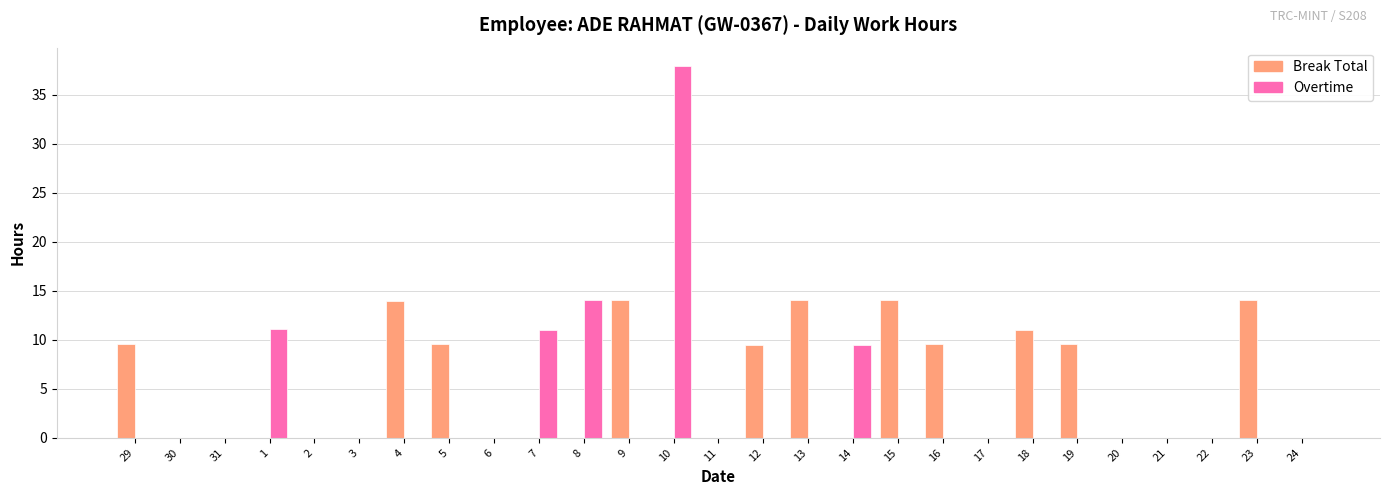

True or false: Break Total has a value of -7.9 at 14.

False